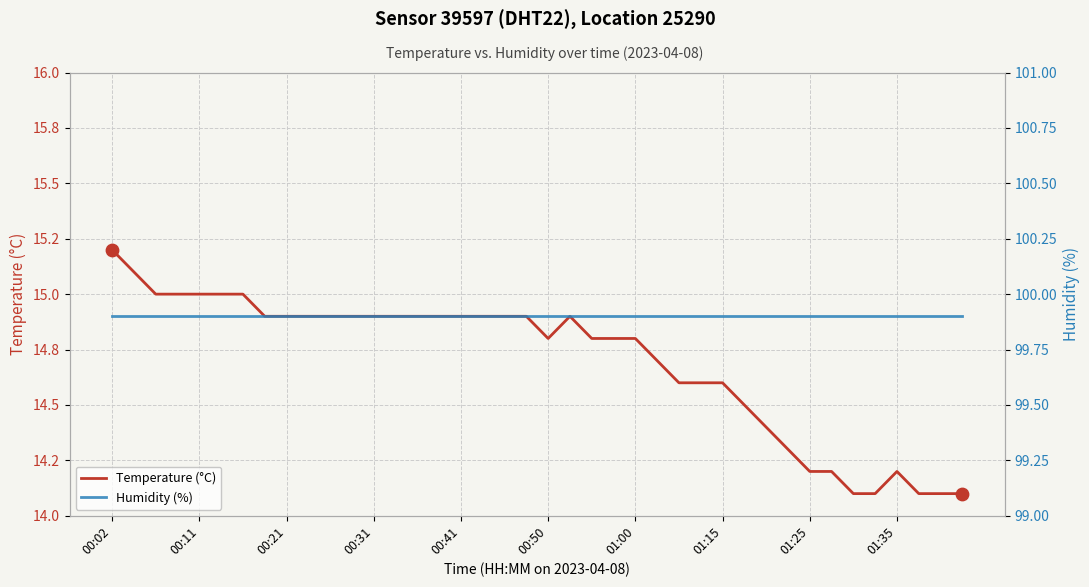

What is the total value across all series at 10?

114.8